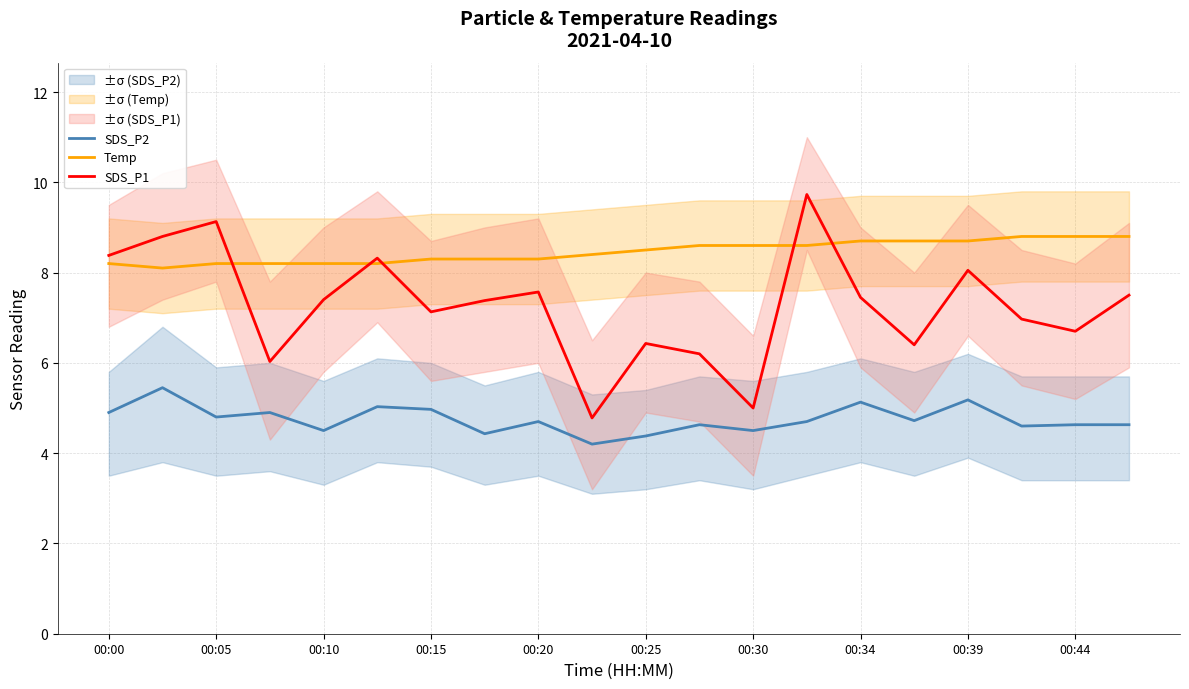

True or false: SDS_P1 and SDS_P2 cross at least once.

False